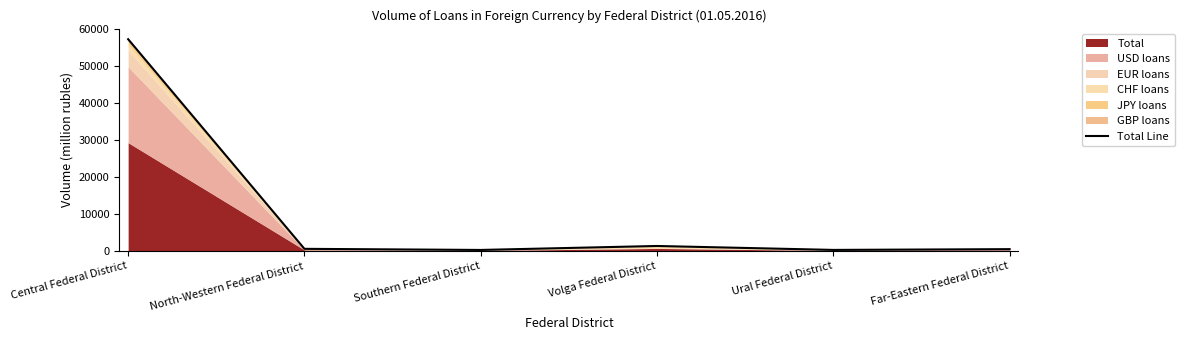

At which category does the data reach its first local peak?

Volga Federal District